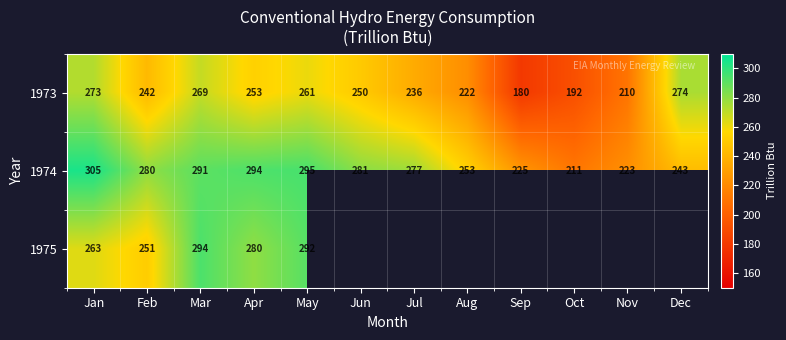

What is the total value across all series at Jan?

841.0